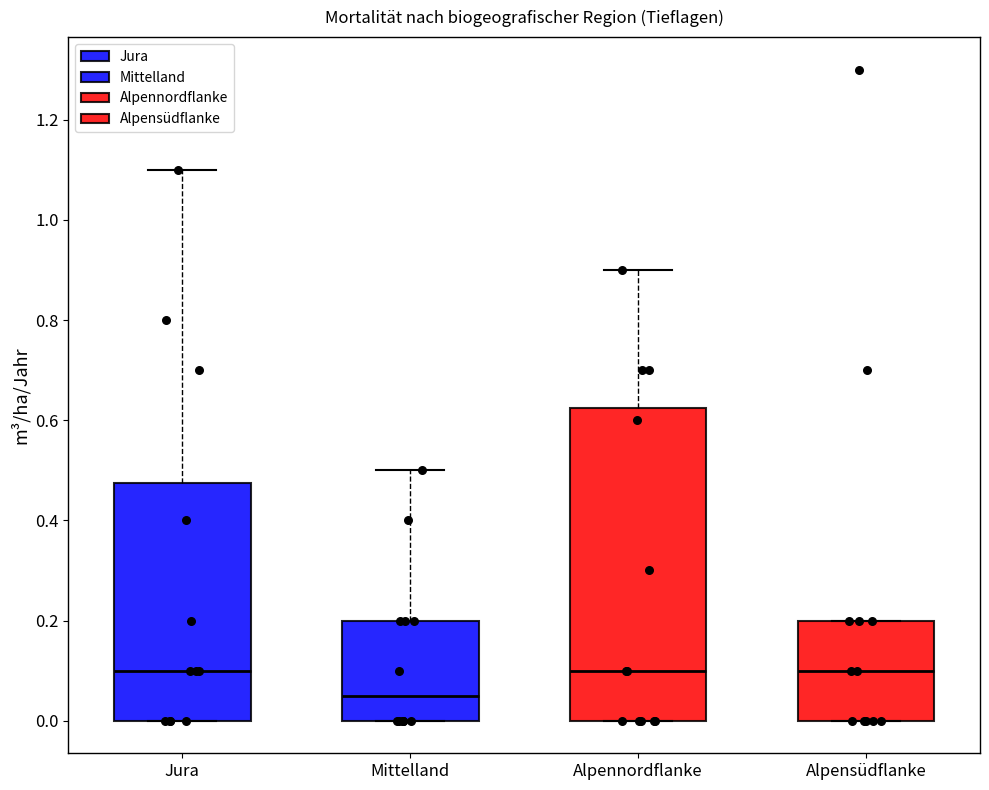

Where is the lower edge of the box for Alpensüdflanke on the y-axis? The values are not printed on the chart, so give them approximately, as read against the axis.

0.00